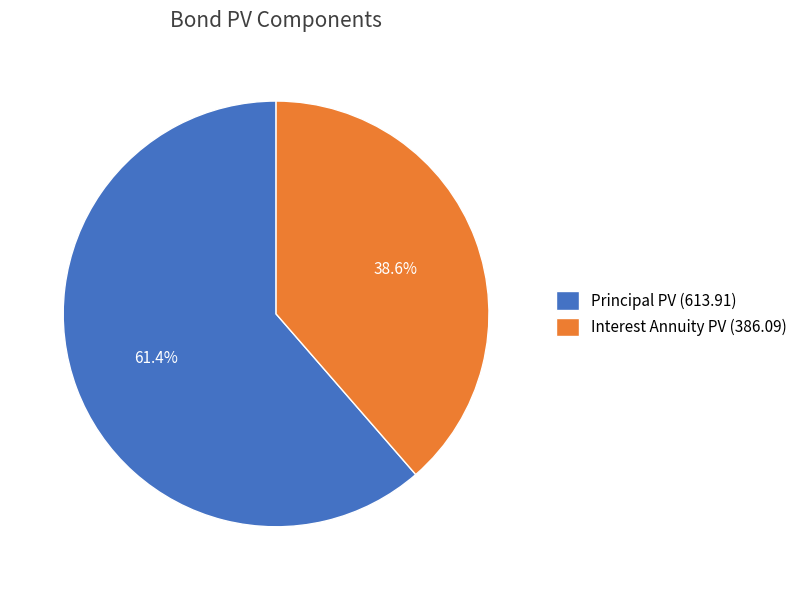

Rank the categories by value from highest to lowest.

Principal PV, Interest Annuity PV